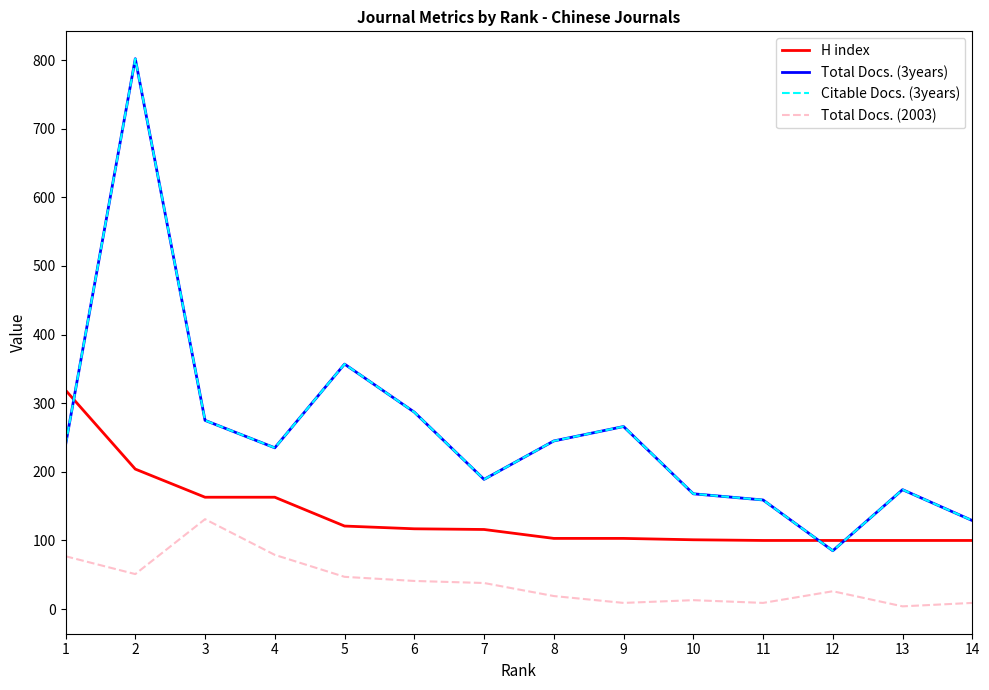

Which category has the highest value in the Citable Docs. (3years) series?

2